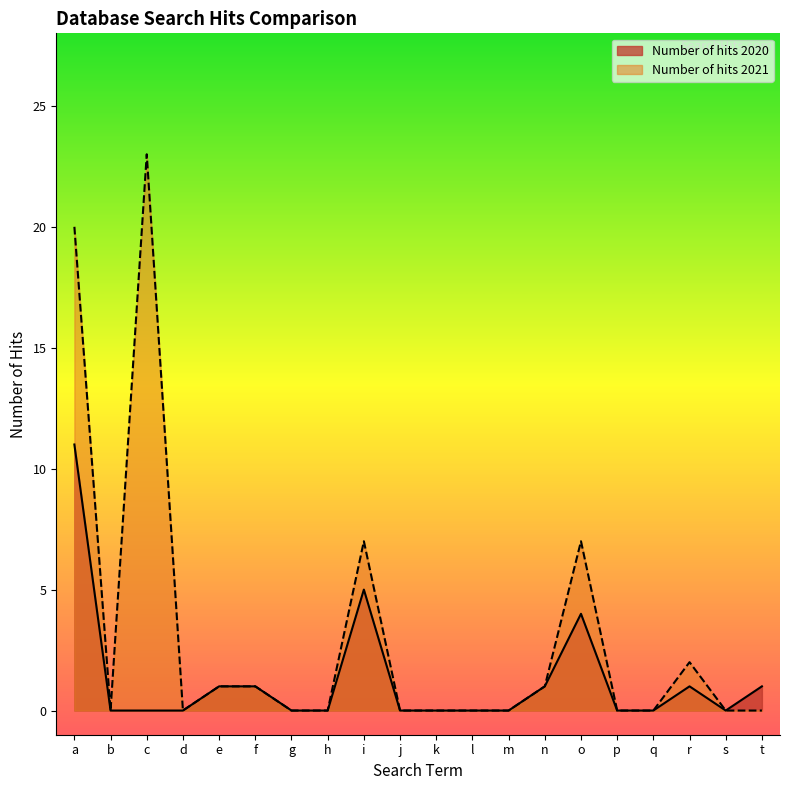

How many data points in Number of hits 2021 are above 0?

8